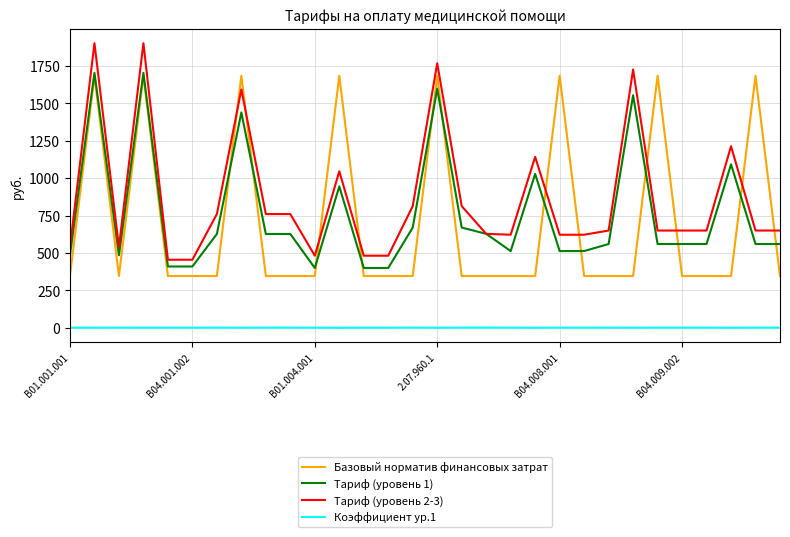

Does the chart display data point markers on the line(s)?

No